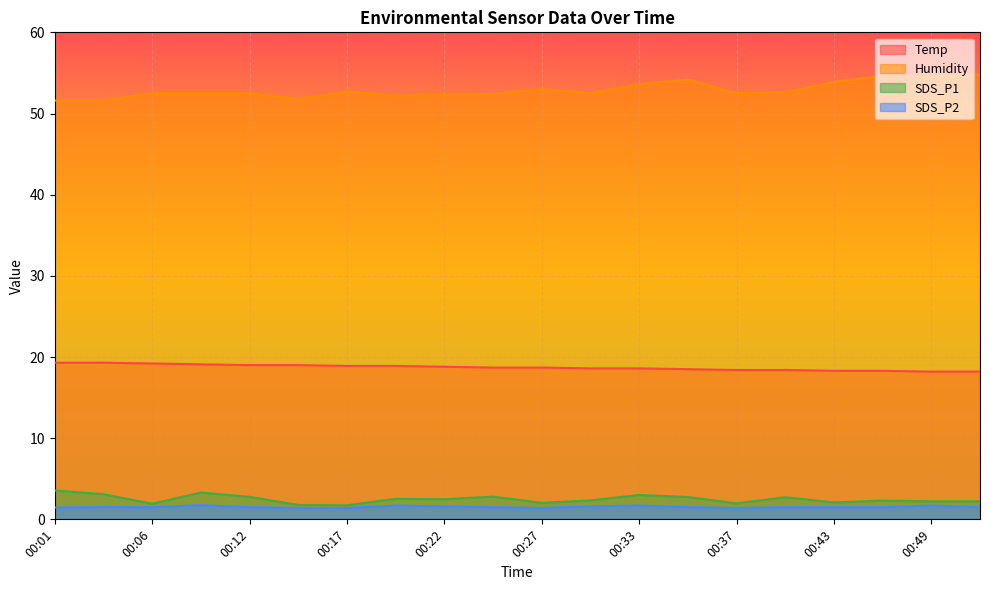

Which has a higher value, 00:37 or 00:40?

00:37